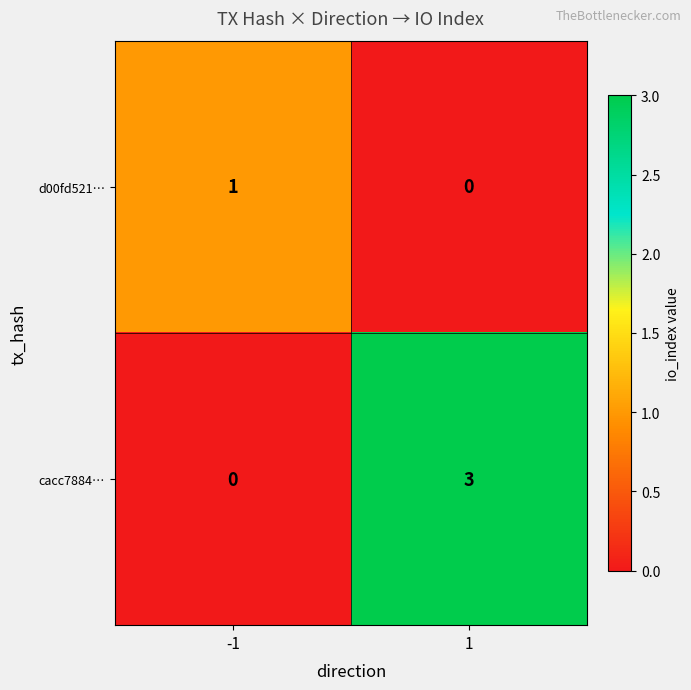

Which series has the widest spread of values?

cacc7884…